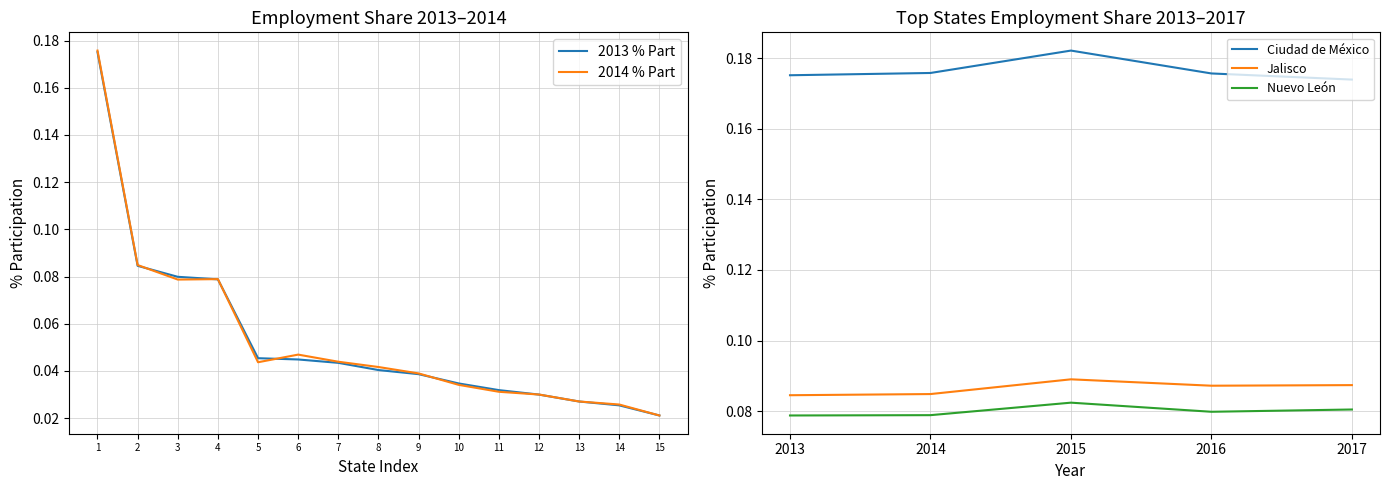

Which category has the lowest value in the 2014 % Part series?

15